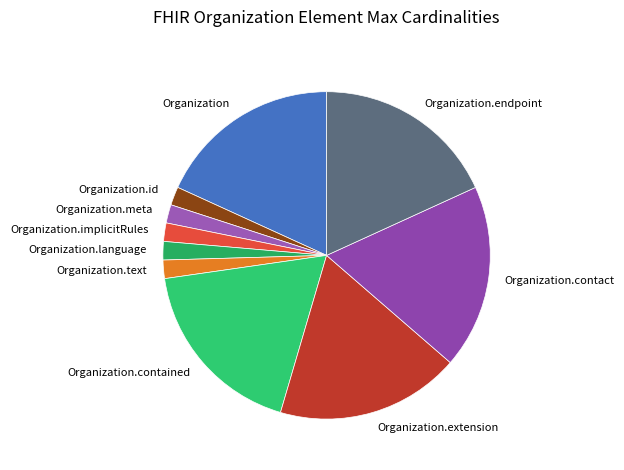

Count the number of slices in the pie.

10